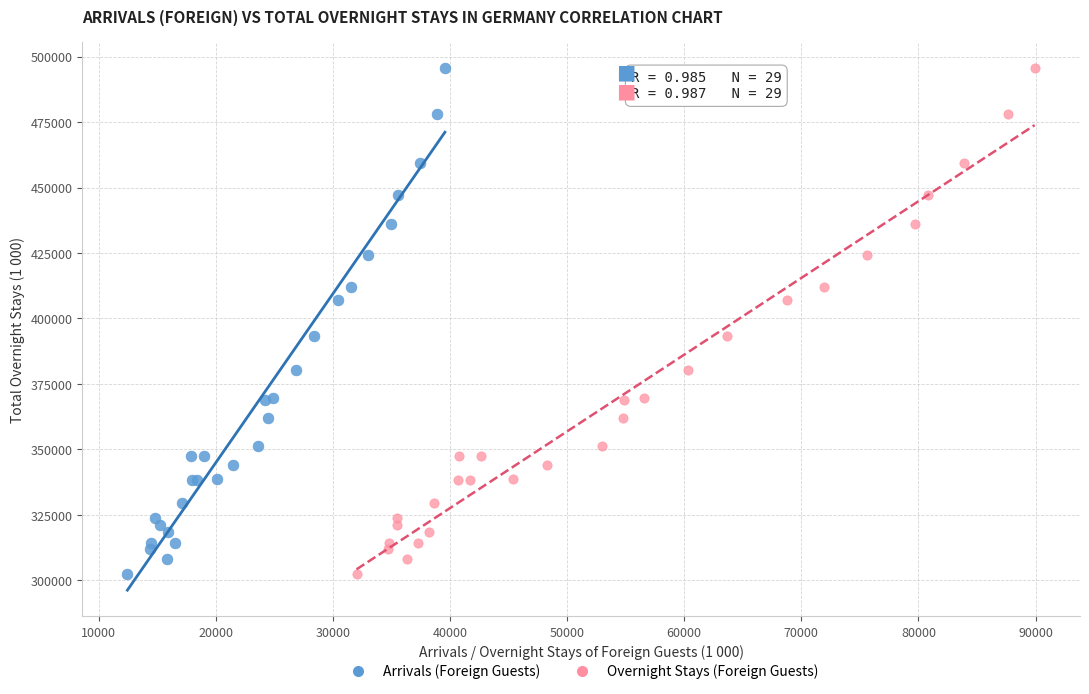

What are all the series names shown in the legend?

Arrivals (Foreign Guests), Overnight Stays (Foreign Guests)